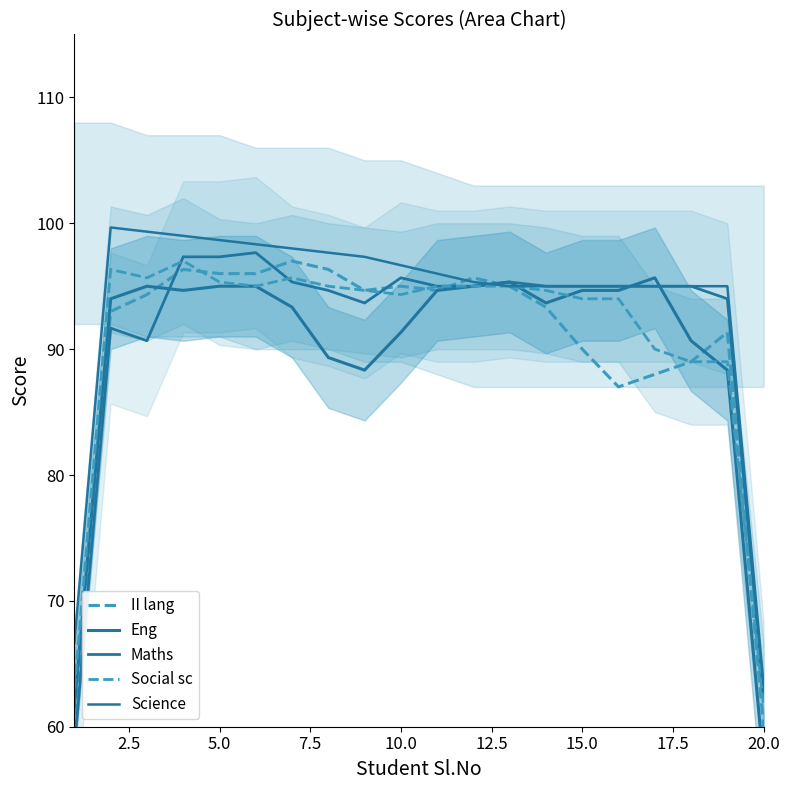

What is the total value across all series at 15.0?

468.7